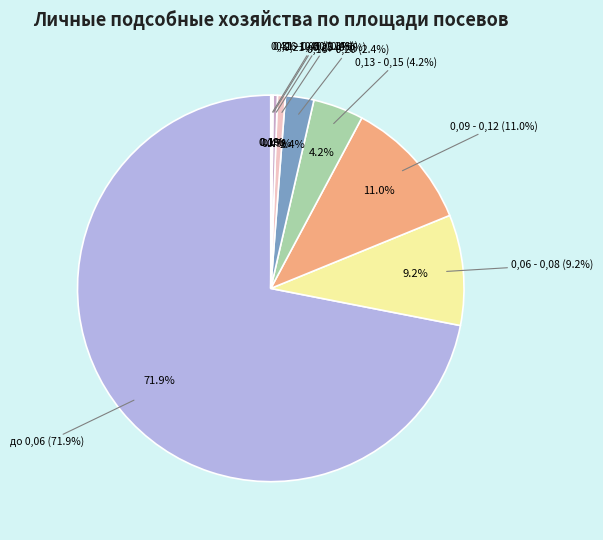

What is the total percentage of 0,31 - 0,40 and до 0,06?

72.1%